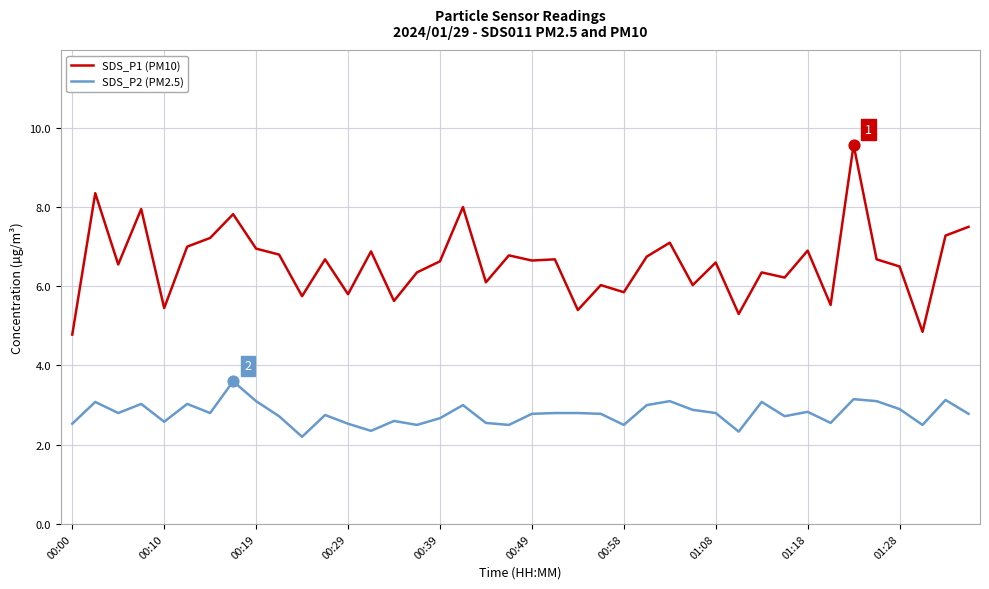

Which series has the largest total across all categories?

SDS_P1 (PM10)